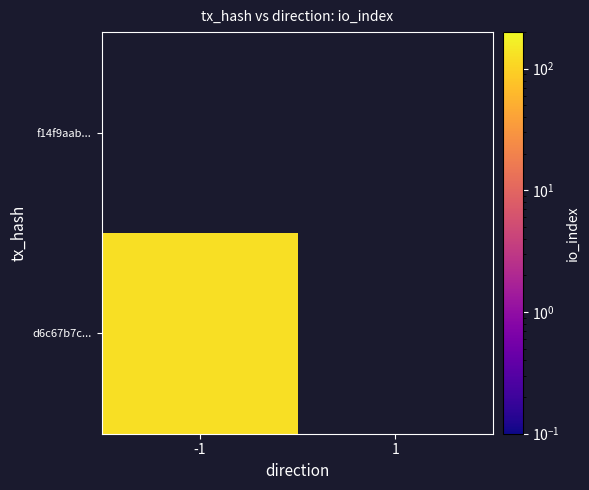

Reading left to right, list all the values displayed in this chart.

d6c67b7ce3ee6863155b4f013752ae5cf5e796d: direction=-1	io_index=125
f14f9aab49608725c807e535228c813c5c4433b: direction=1	io_index=0